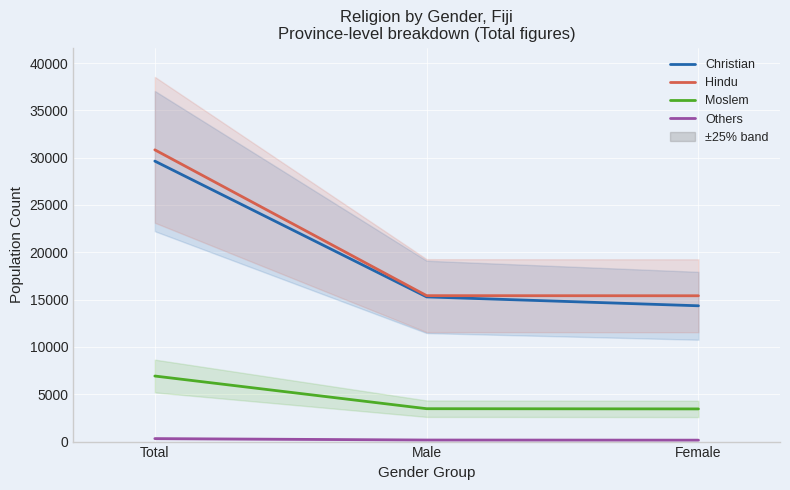

At how many categories does at least one series exceed 24995?

1